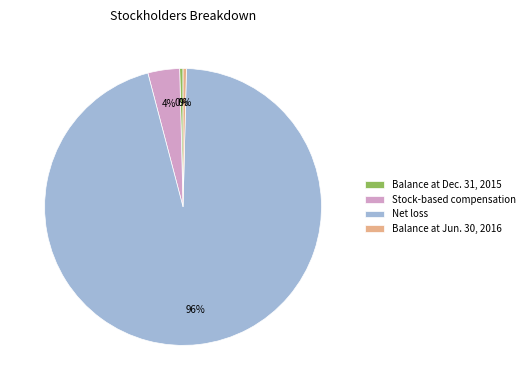

How many slices are in this pie chart?

4